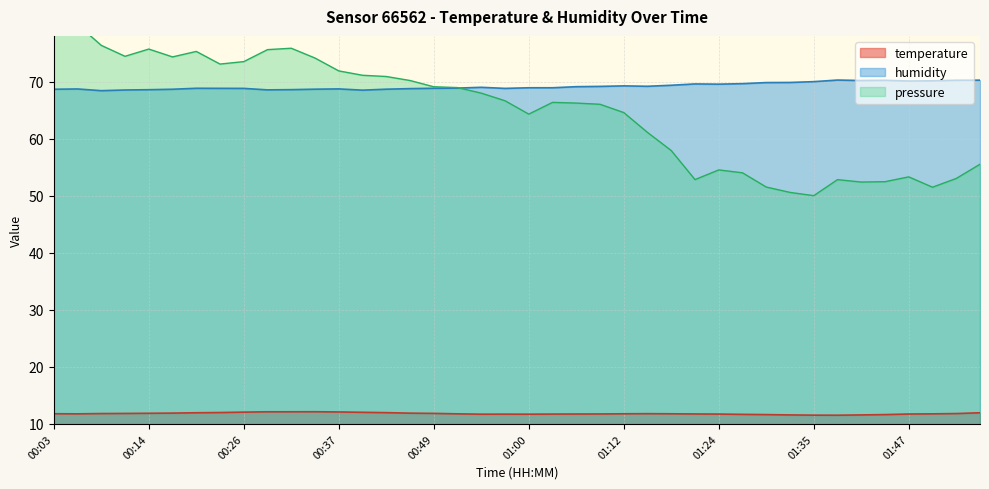

How many data points does each series have?

40